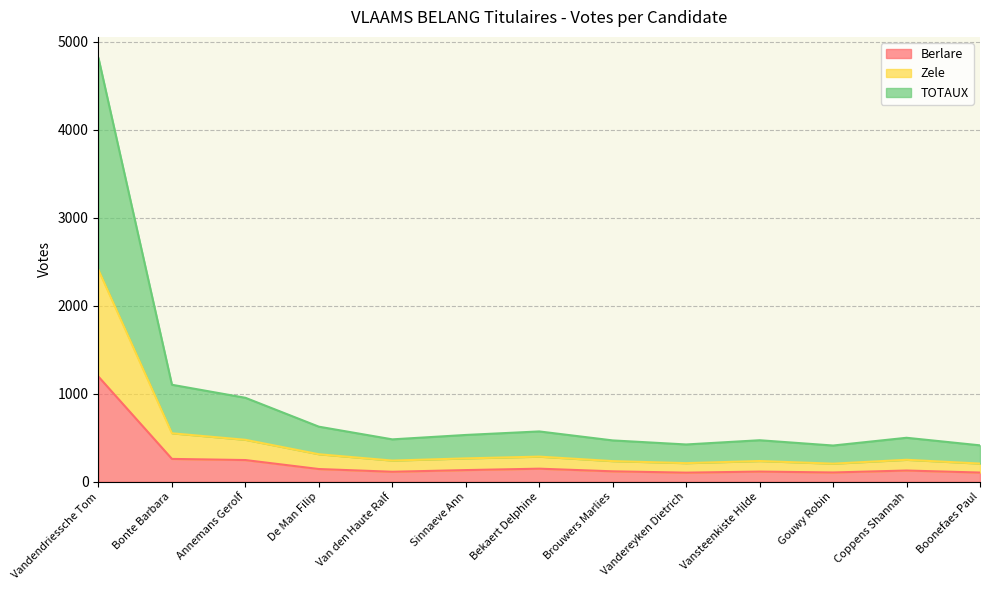

Which series has the largest total across all categories?

TOTAUX